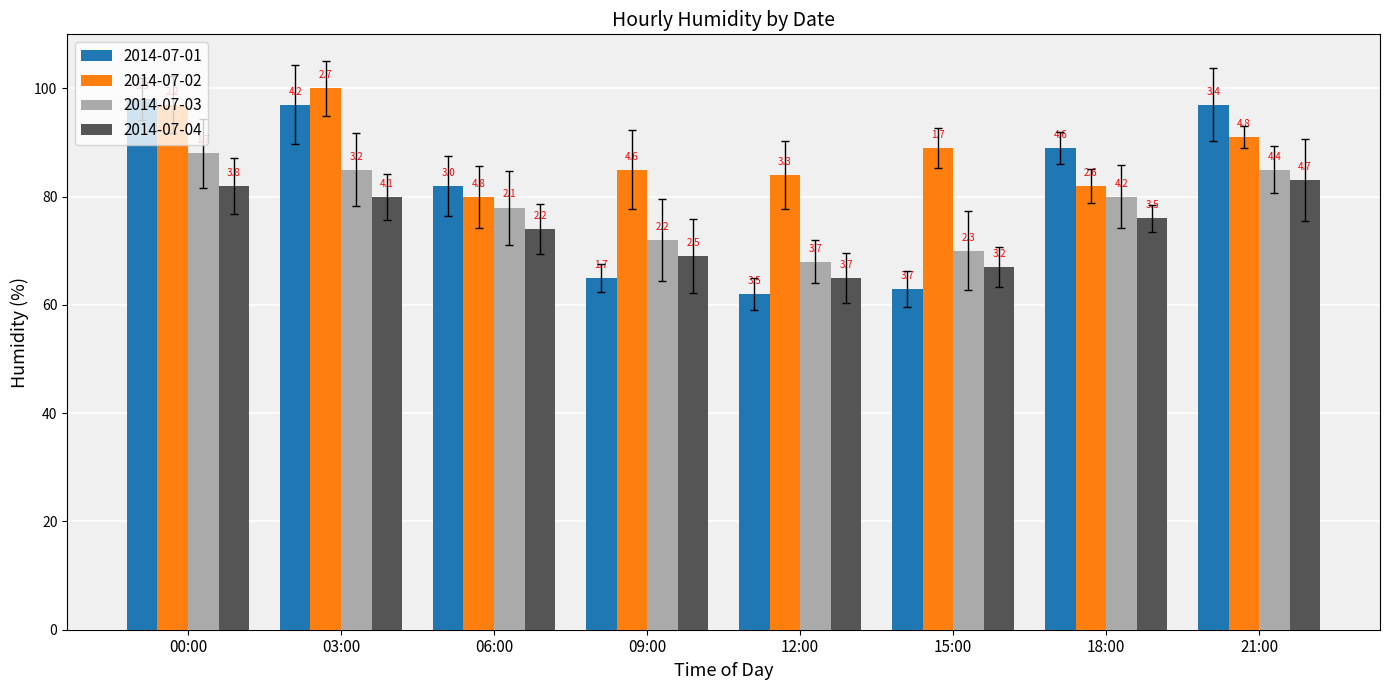

At which label does 2014-07-03 first exceed 80?

00:00